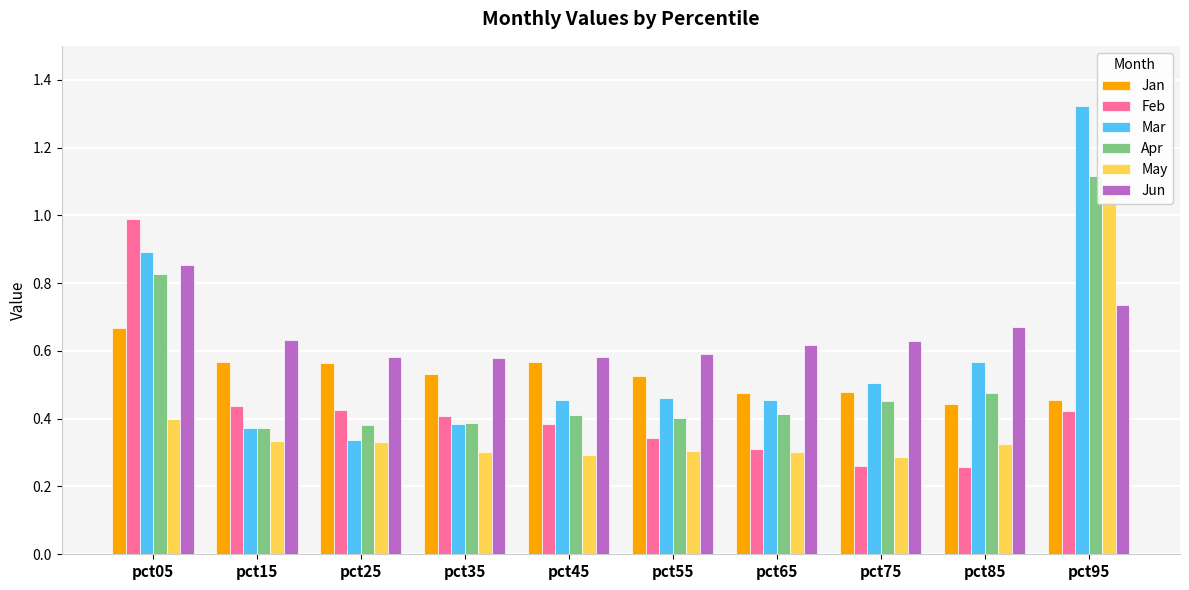

What is the value of the Feb bar at the 4th from the left?

0.4